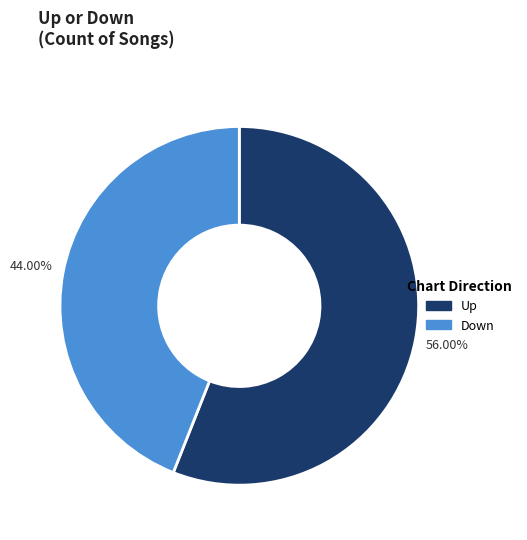

Is there a majority slice in this chart?

Yes